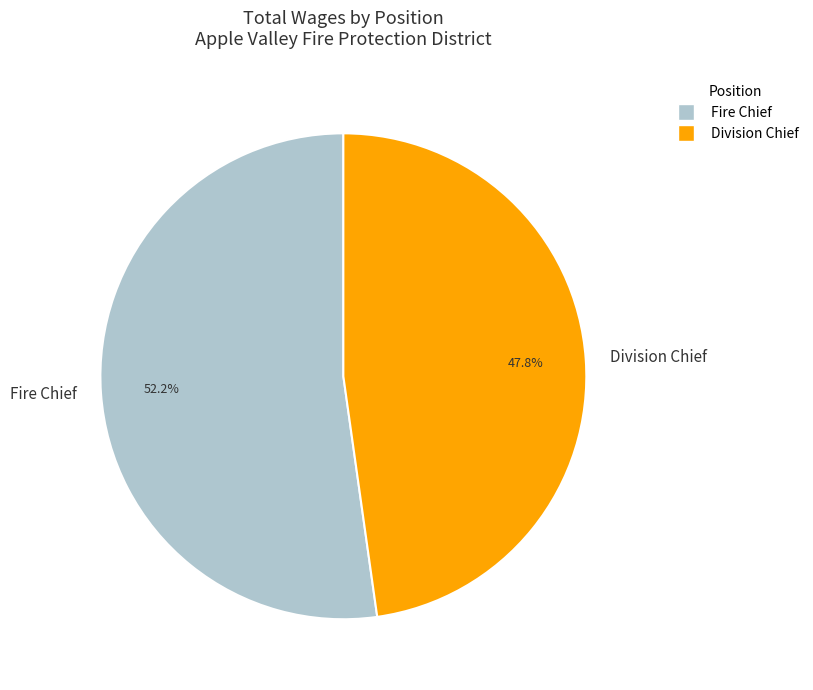

True or false: Fire Chief accounts for 52% of the total.

True